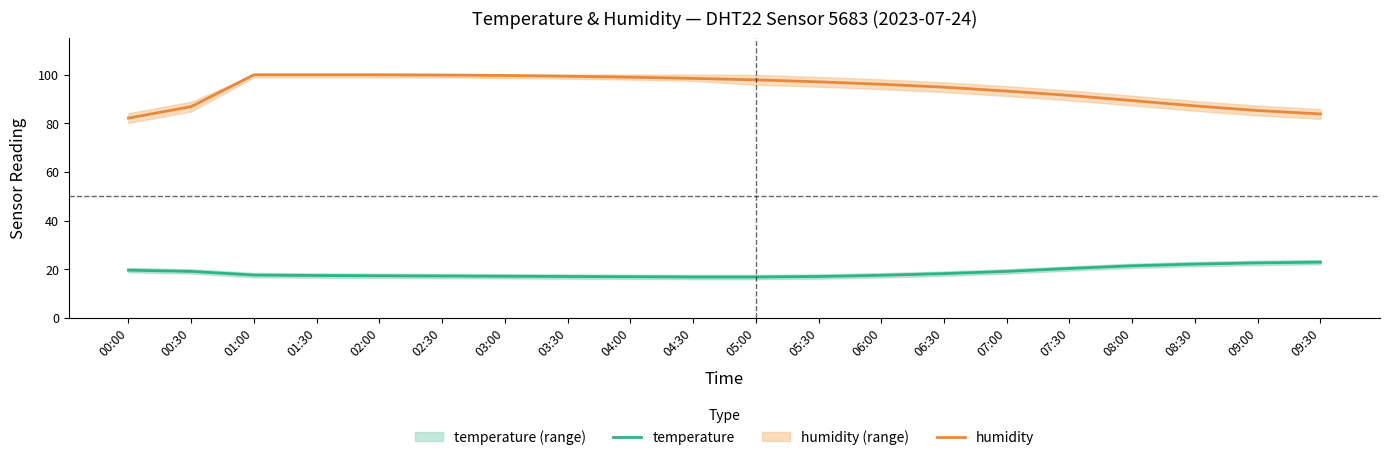

Reading left to right, transcribe all the data shown in this chart.

temperature: 00:00=19.6	00:30=19.1	01:00=17.6	01:30=17.4	02:00=17.3	02:30=17.2	03:00=17.1	03:30=17.0	04:00=16.9	04:30=16.8	05:00=16.8	05:30=17.0	06:00=17.5	06:30=18.2	07:00=19.1	07:30=20.3	08:00=21.4	08:30=22.1	09:00=22.6	09:30=22.9
humidity: 00:00=82.1	00:30=86.8	01:00=99.9	01:30=99.9	02:00=99.9	02:30=99.8	03:00=99.6	03:30=99.3	04:00=98.9	04:30=98.4	05:00=97.8	05:30=97.0	06:00=96.0	06:30=94.8	07:00=93.2	07:30=91.4	08:00=89.3	08:30=87.1	09:00=85.2	09:30=83.8